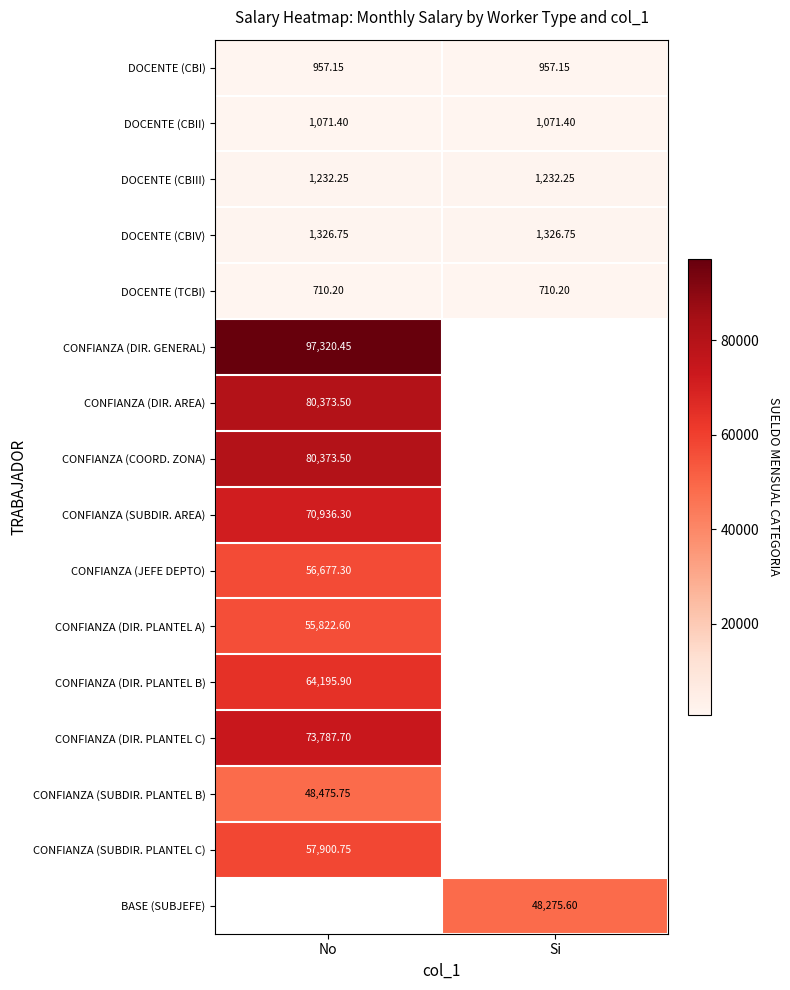

Which series has the largest range (max minus min)?

DOCENTE (CBI)